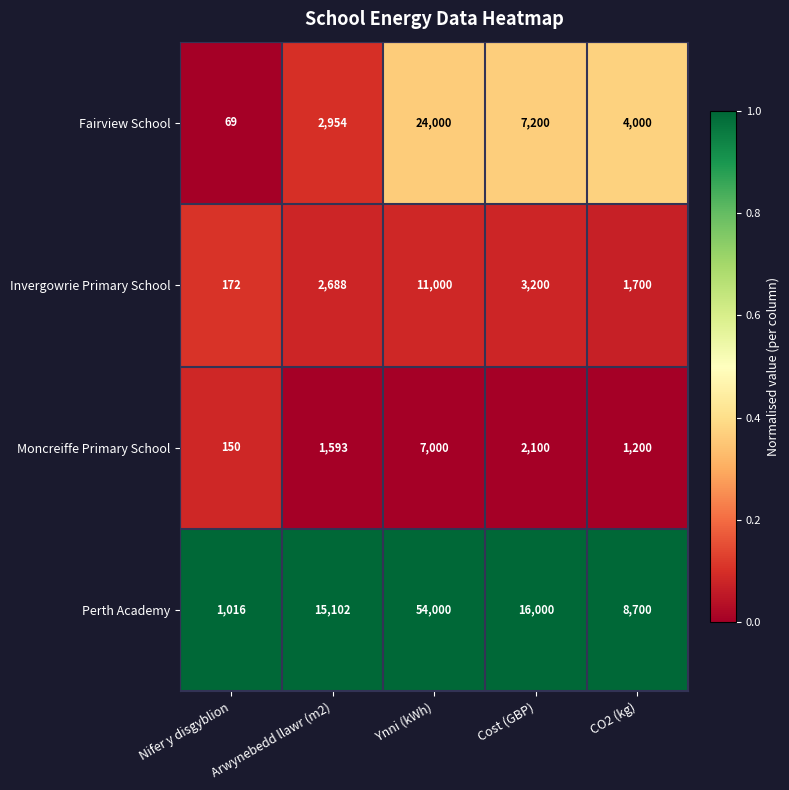

Which series has the largest range (max minus min)?

Perth Academy